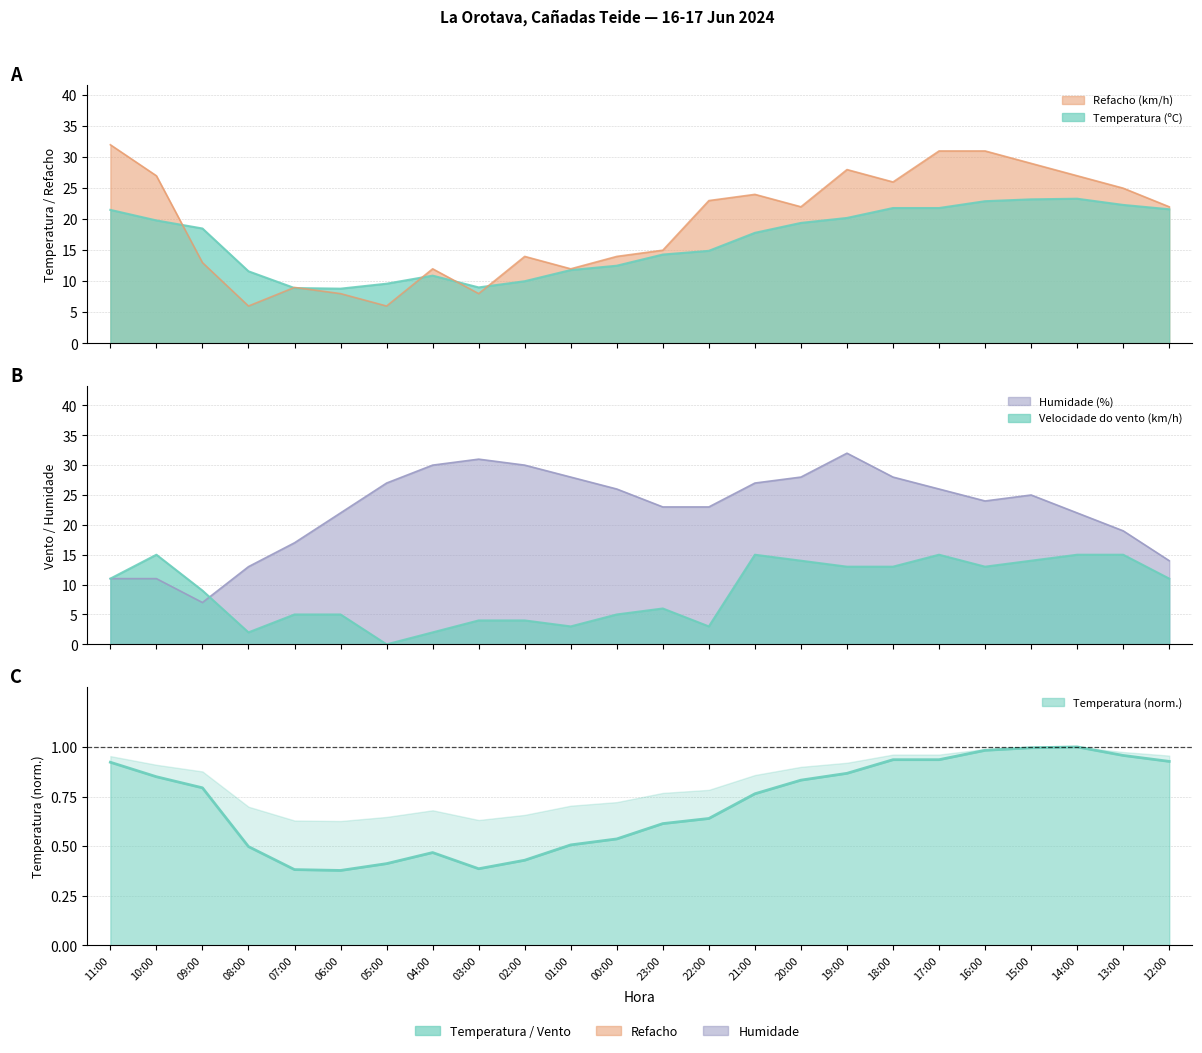

At which label is Temperatura (ºC) closest to 16?

22:00